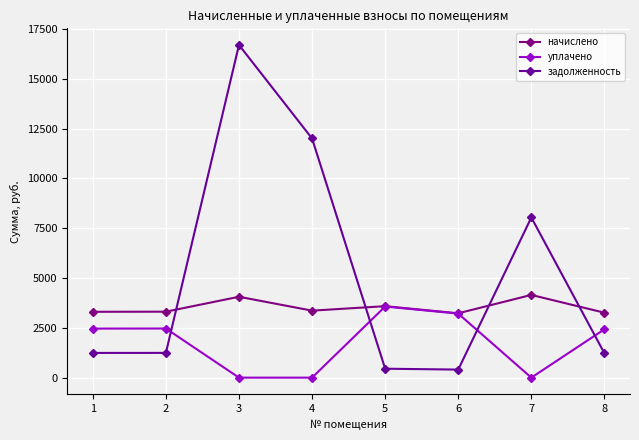

The уплачено series shows -1122.1 at 7. True or false?

False